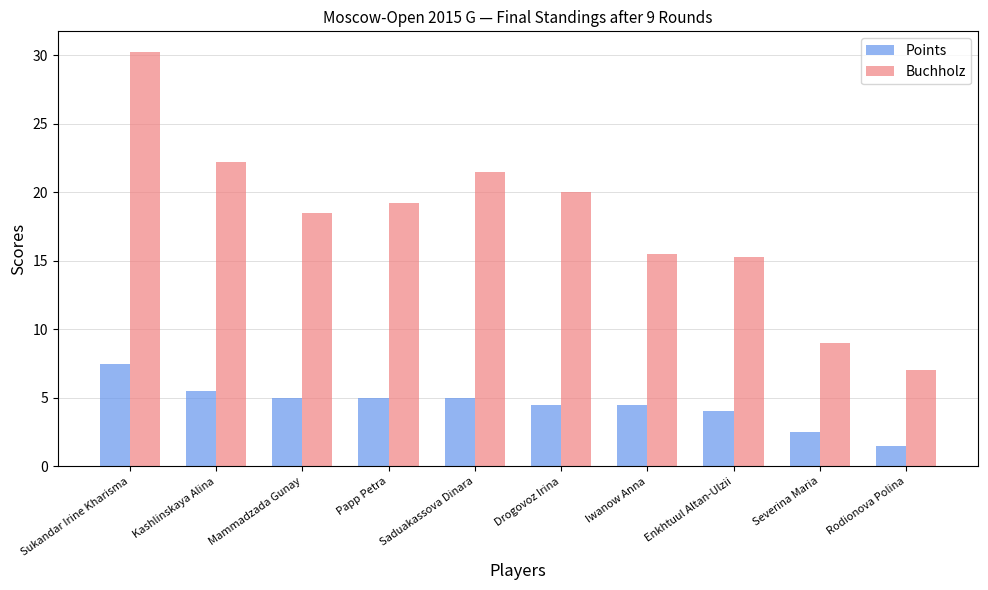

What is the label of the 6th bar from the left?

Drogovoz Irina